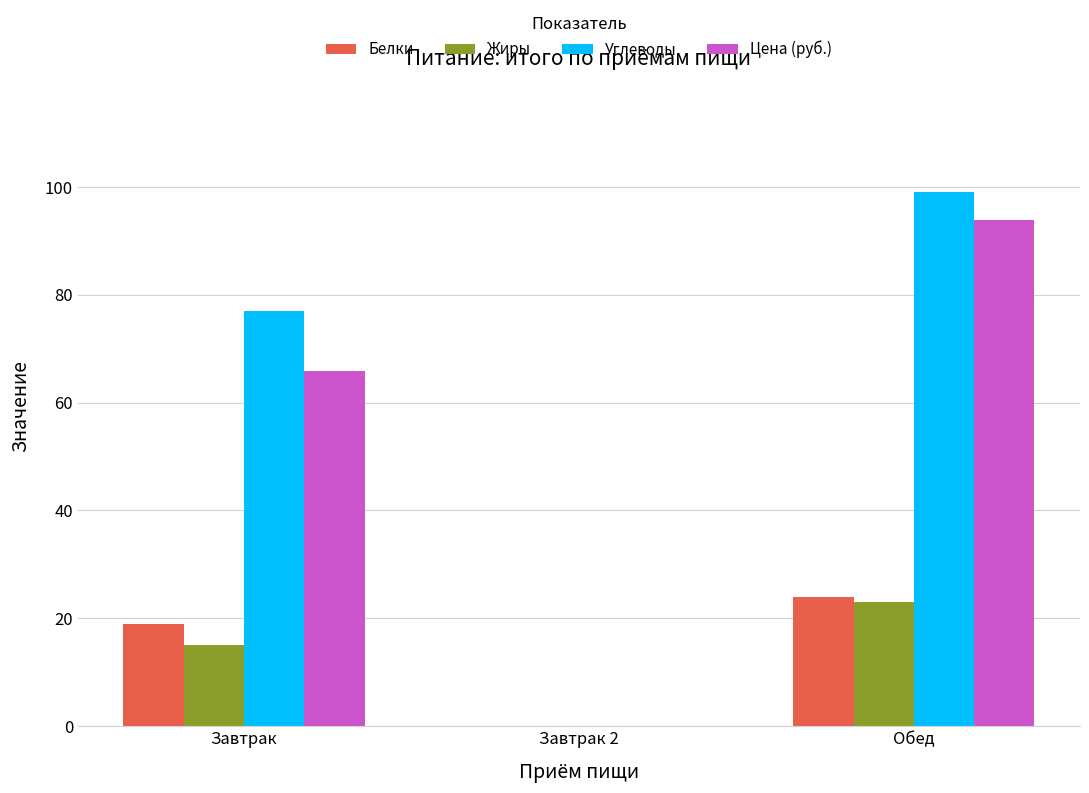

Does the chart contain stacked bars?

No